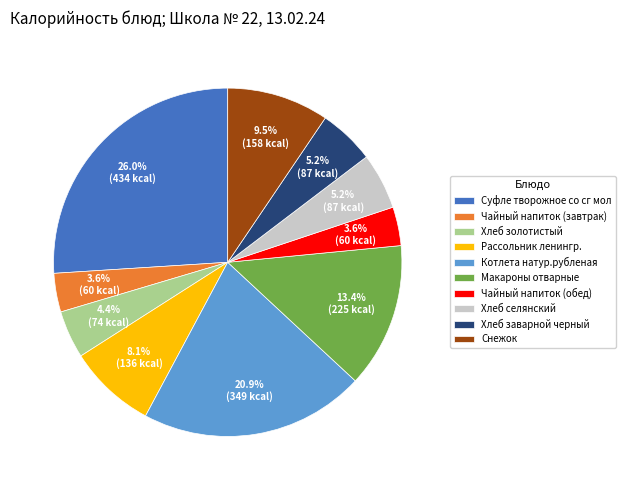

Does Чайный напиток (завтрак) account for over 50% of the chart?

No